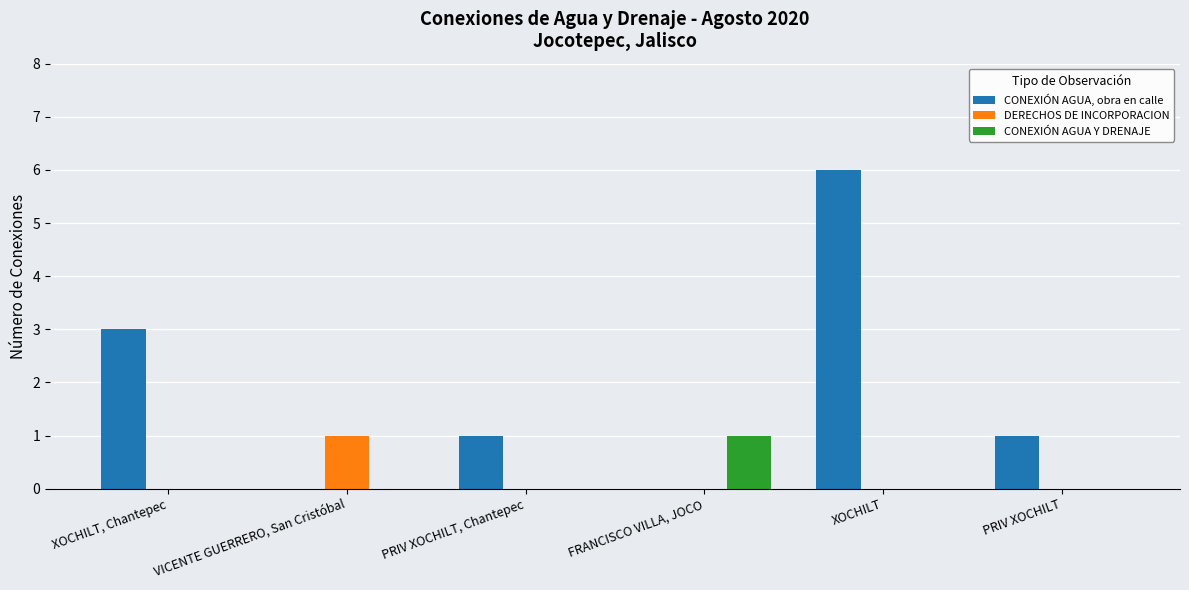

Between FRANCISCO VILLA, JOCO and XOCHILT, which series saw the biggest shift?

CONEXIÓN AGUA, obra en calle